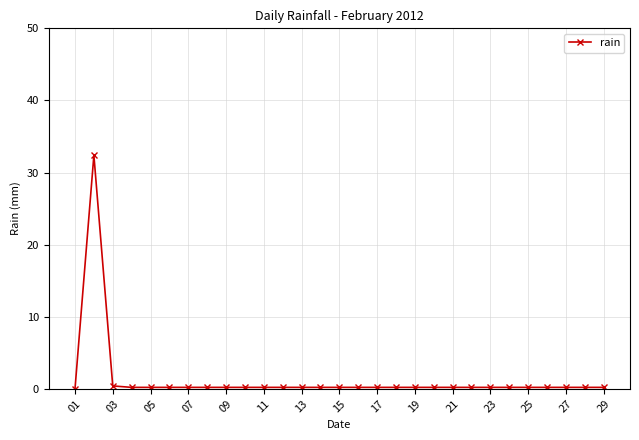

What is the maximum value shown in the chart?

32.4